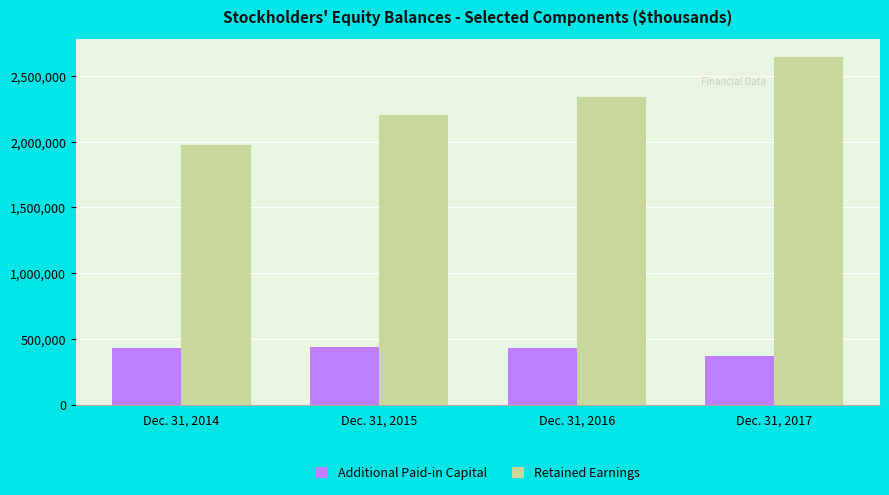

How many values in the Additional Paid-in Capital series are below 432459?

2